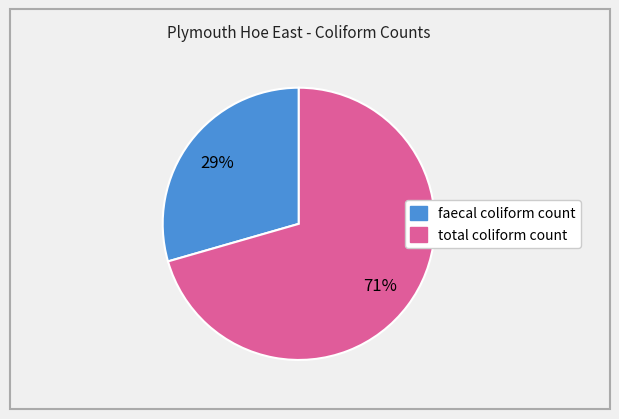

Which category has the biggest portion of the pie?

total coliform count